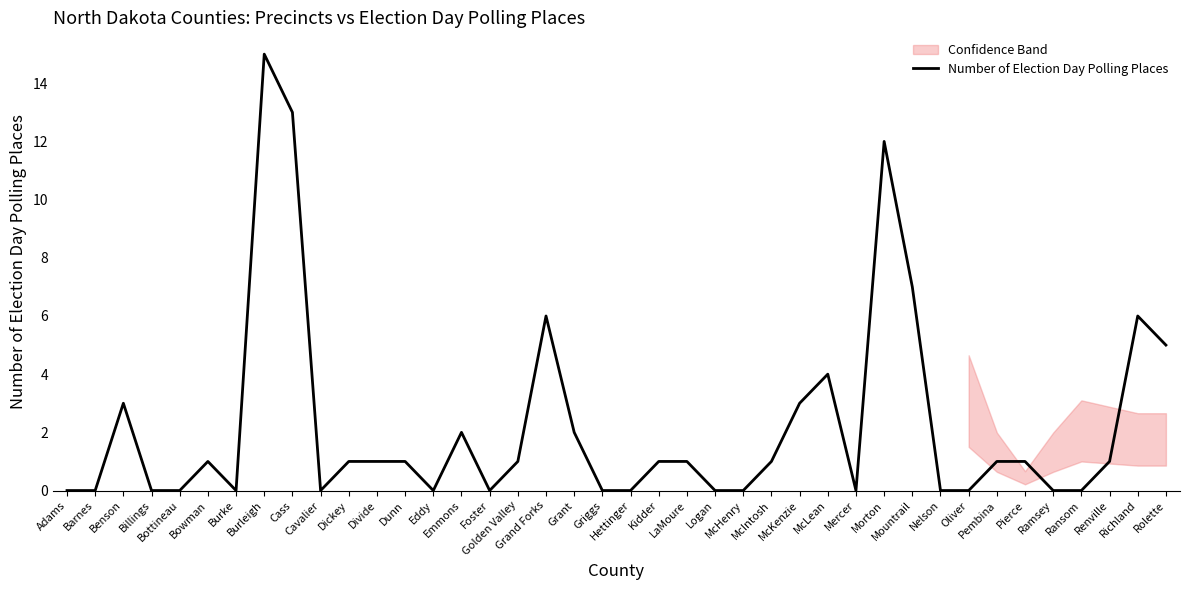

How many lines are shown in the chart?

1